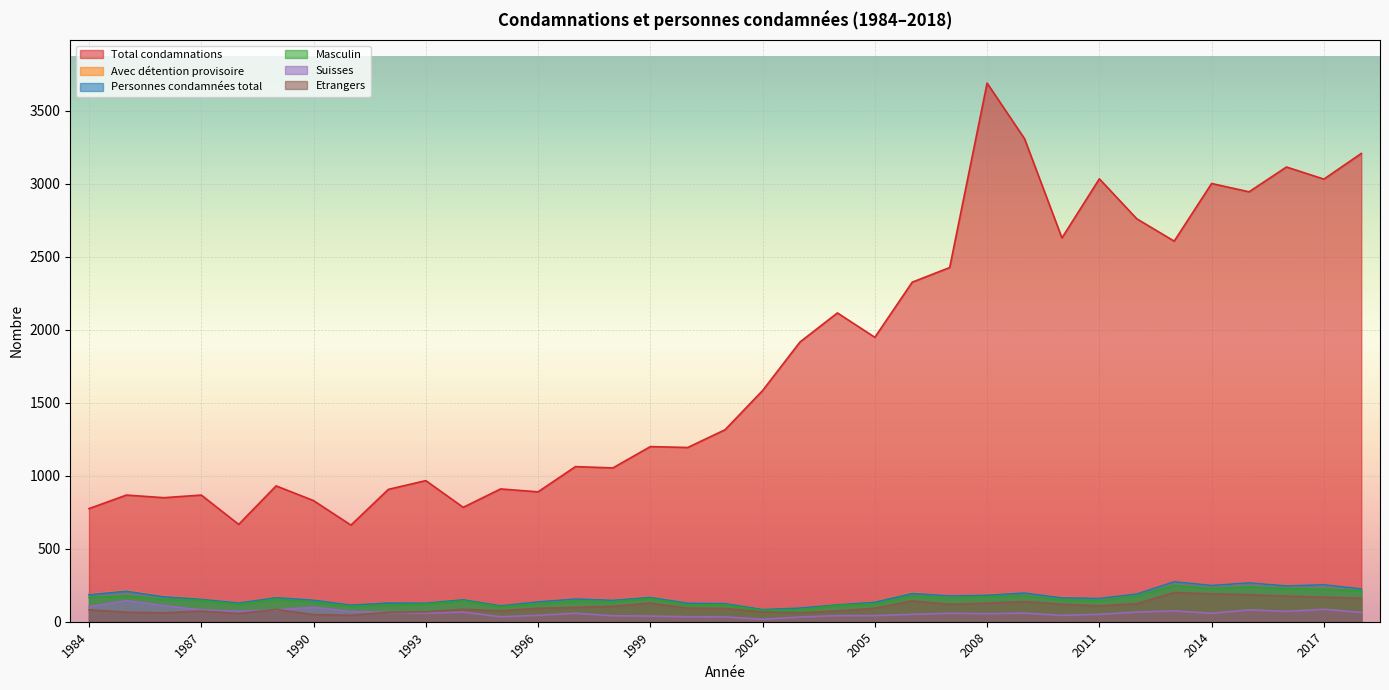

Does the chart display data point markers on the line(s)?

No